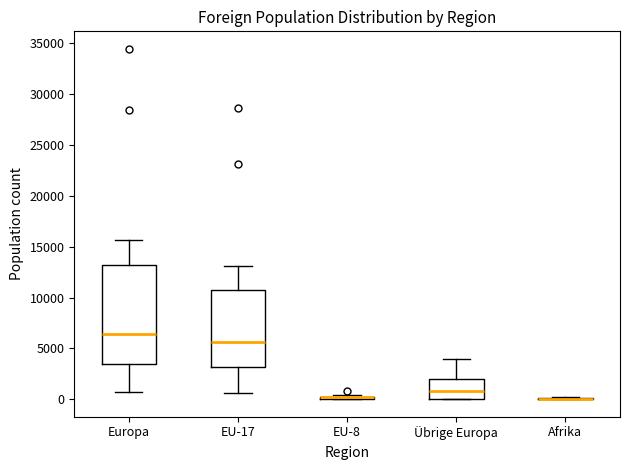

Which box is the tallest, from its lower edge to its upper edge?

Europa